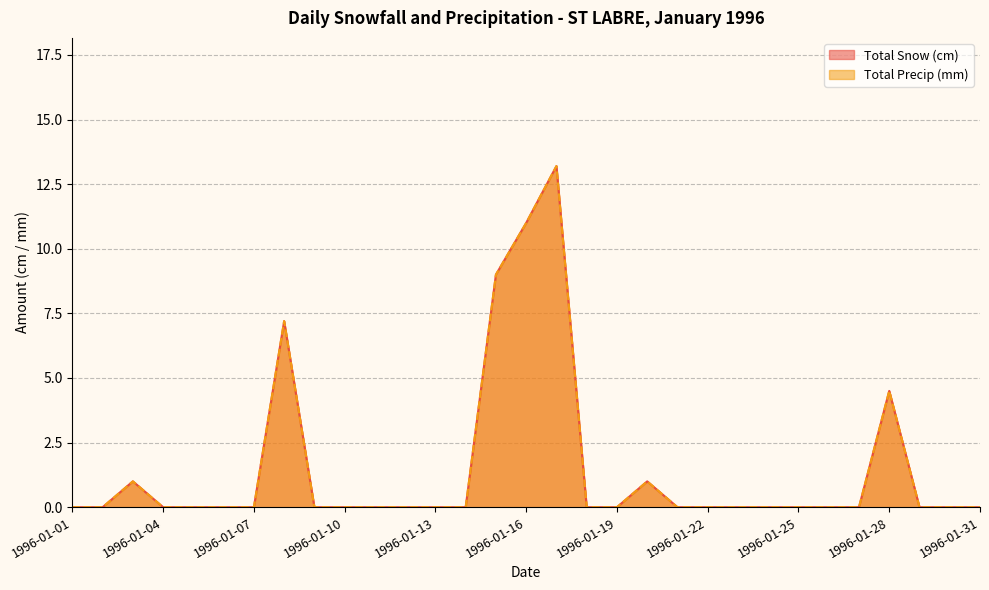

How many data points does each series have?

31